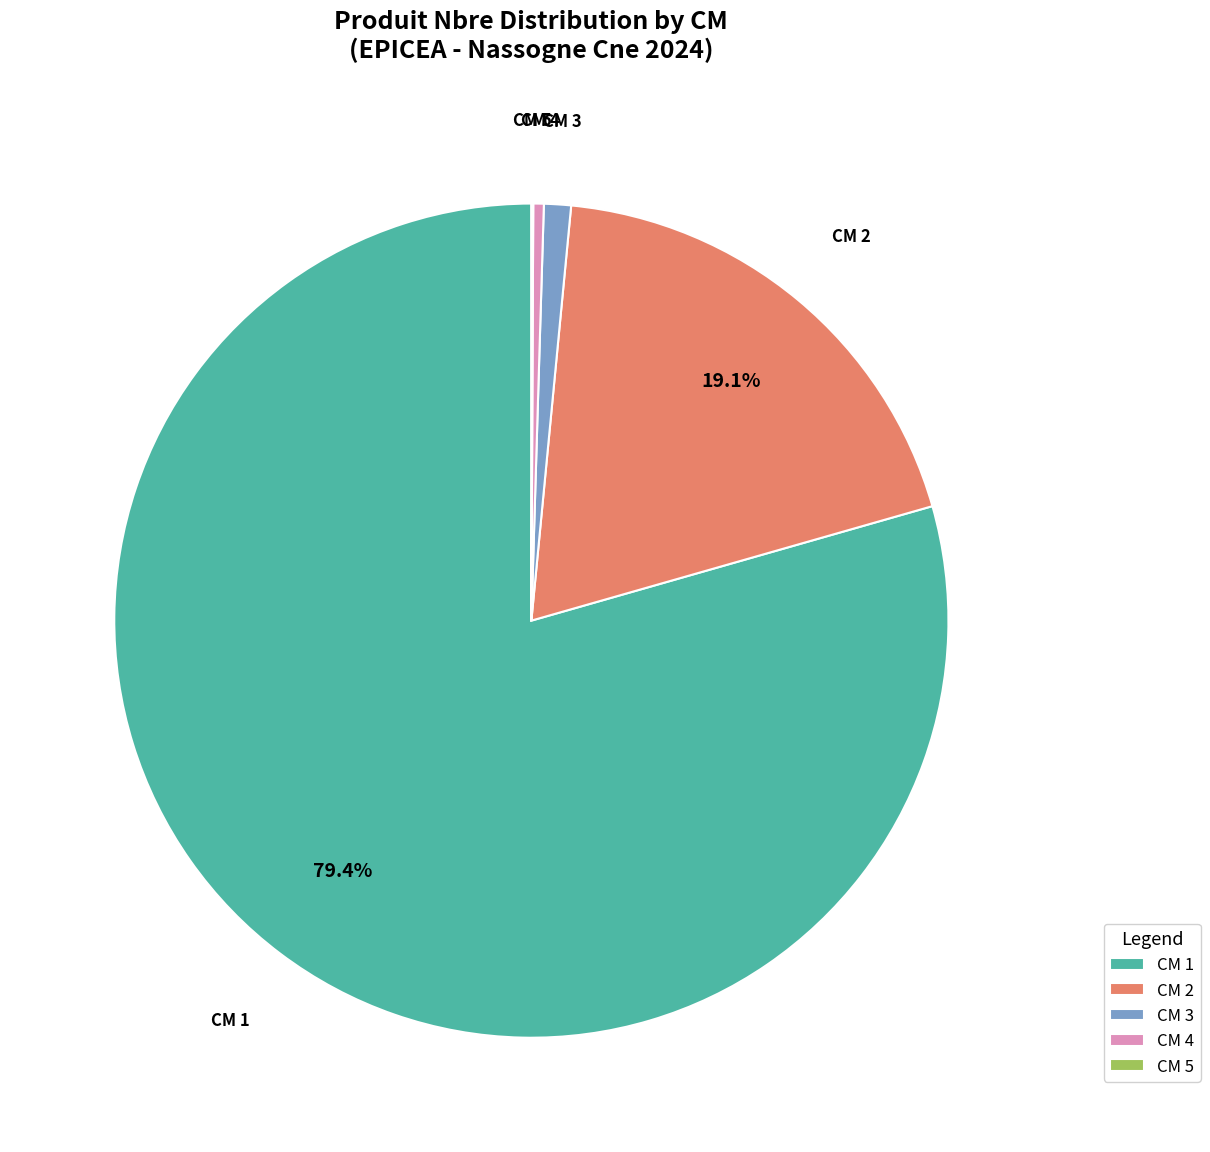

To the nearest percent, what is the difference between the largest and smallest slice percentages?

79%